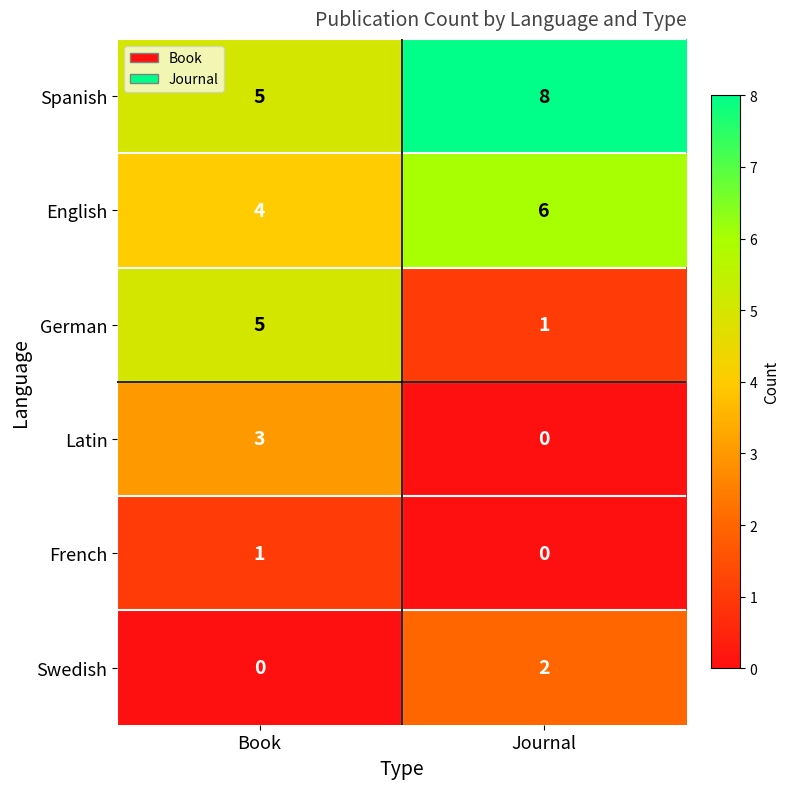

What is the spread (max minus min) of values at Journal?

8